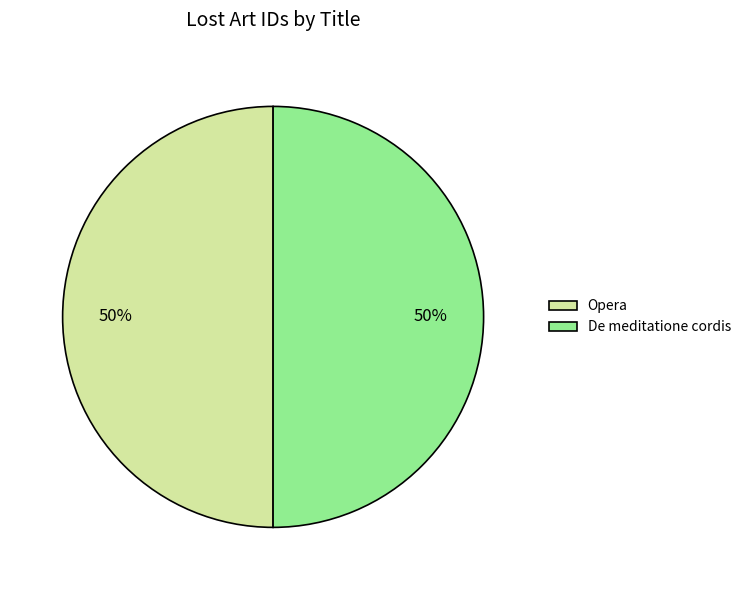

Is it true that Opera is 50% of the pie?

True